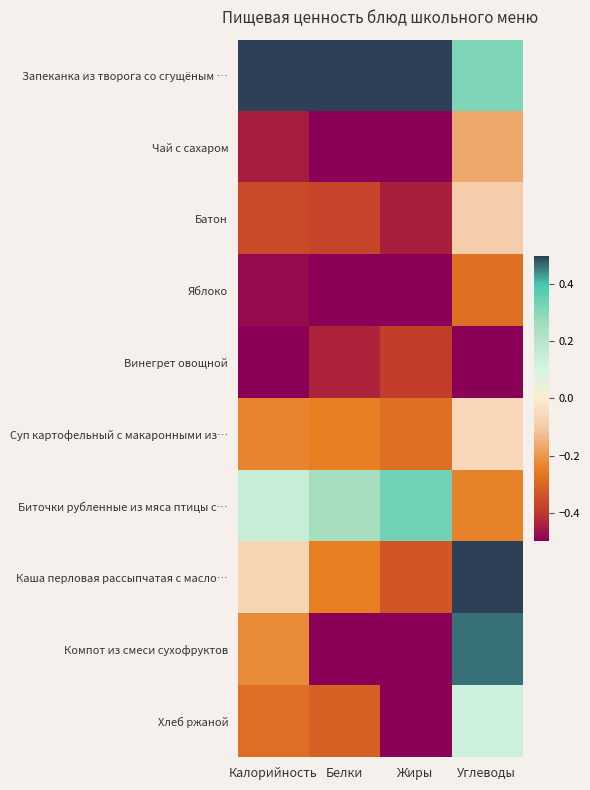

What is the total value across all series at Жиры?

-2.6